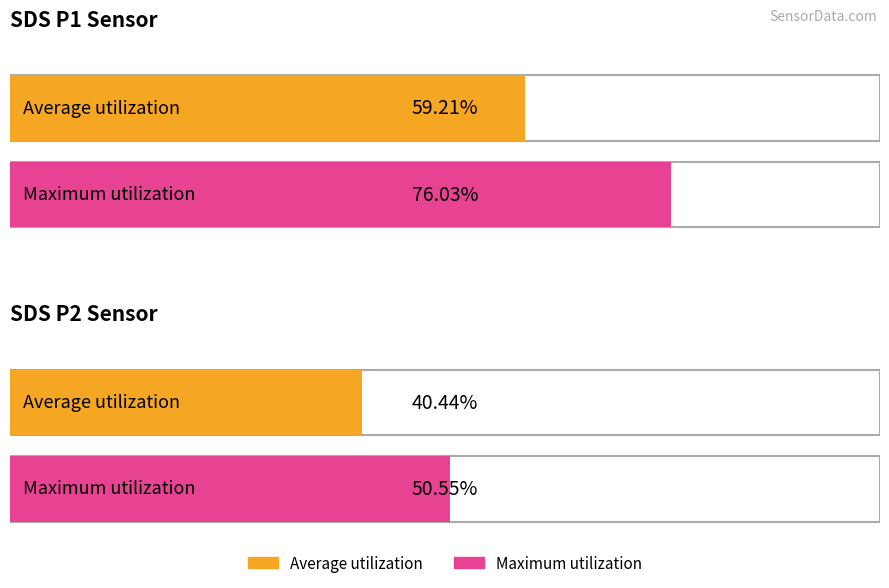

True or false: SDS_P1 has a value of 98.4 at -41.

False